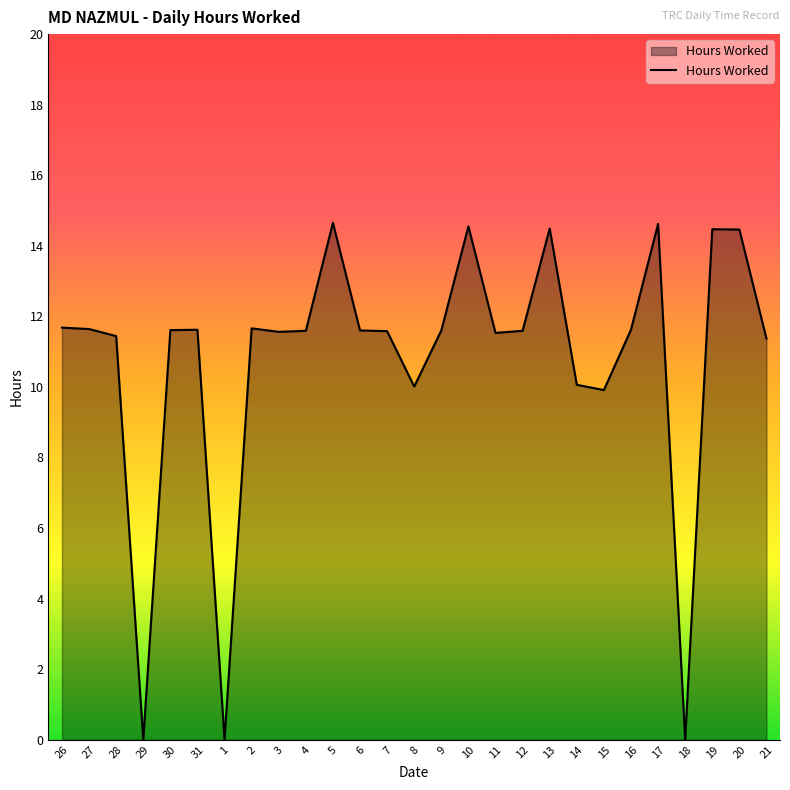

At which label does the data first exceed 11?

26